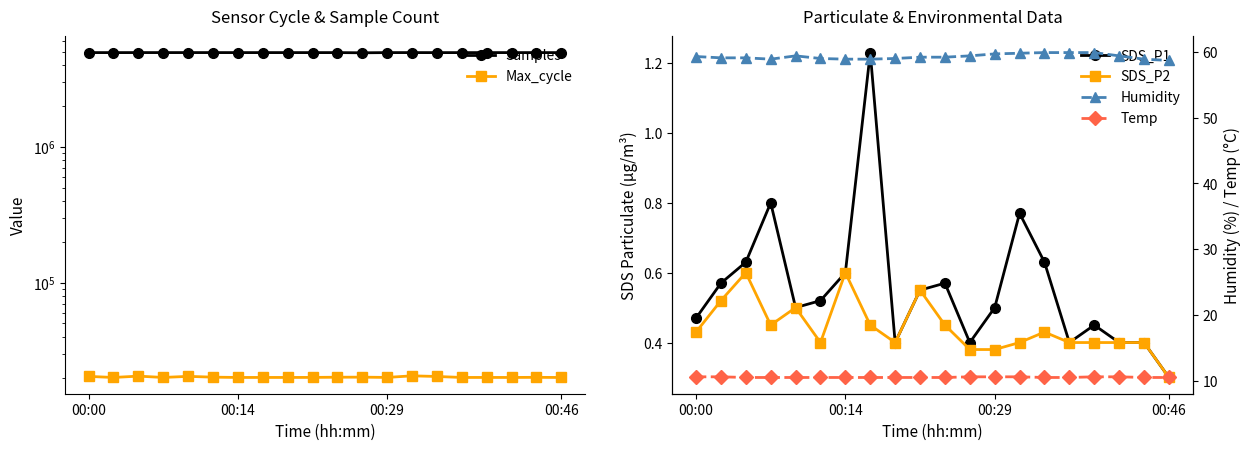

What is the difference between the maximum and minimum values in the SDS_P1 series?

0.9